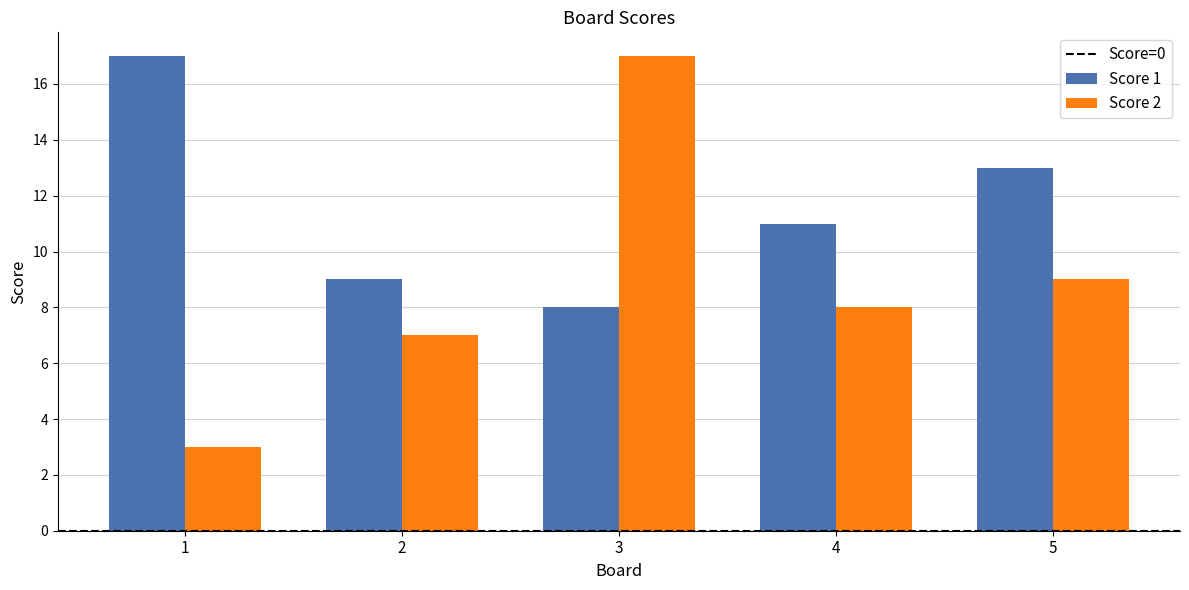

At which category is the sum across all series the highest?

3